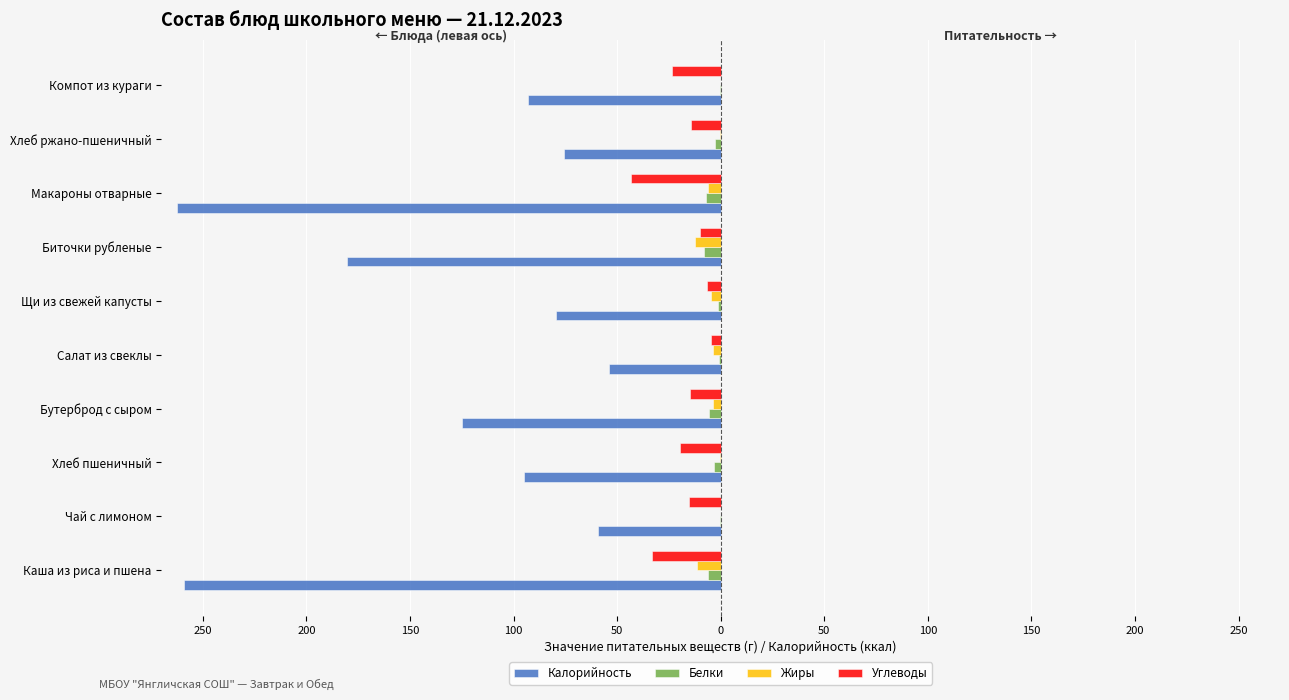

Reading left to right, list all the values displayed in this chart.

Калорийность: -259.2	-59.2	-95.2	-125.0	-53.9	-79.8	-180.6	-262.5	-75.6	-92.8
Белки: -6.0	-0.2	-3.0	-5.8	-0.8	-1.5	-7.9	-7.2	-2.9	-0.3
Жиры: -11.4	-0.0	-0.3	-3.9	-3.6	-4.9	-12.3	-6.2	-0.5	0.0
Углеводы: -33.1	-15.2	-19.4	-14.6	-4.7	-6.5	-10.2	-43.2	-14.2	-23.6